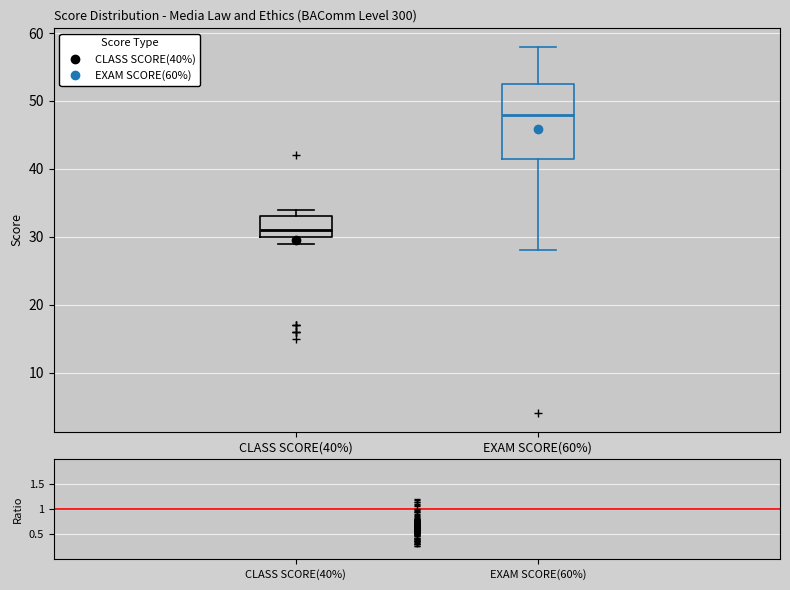

Comparing the boxes themselves (not the whiskers), which one is the tallest?

EXAM SCORE(60%)